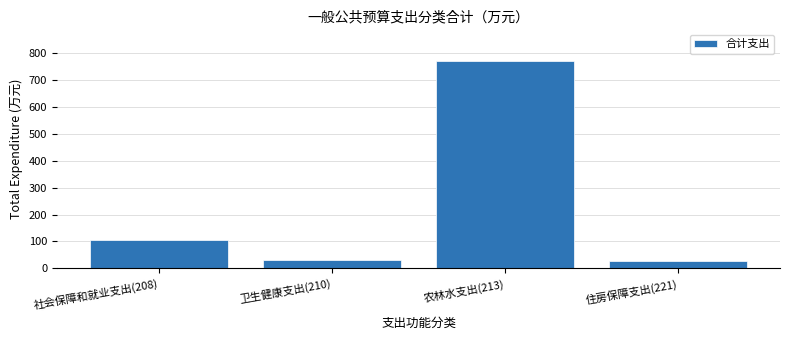

Reading right to left, what are all the values shown in this chart?

住房保障支出(221)=27.5	农林水支出(213)=771.9	卫生健康支出(210)=32.4	社会保障和就业支出(208)=106.4